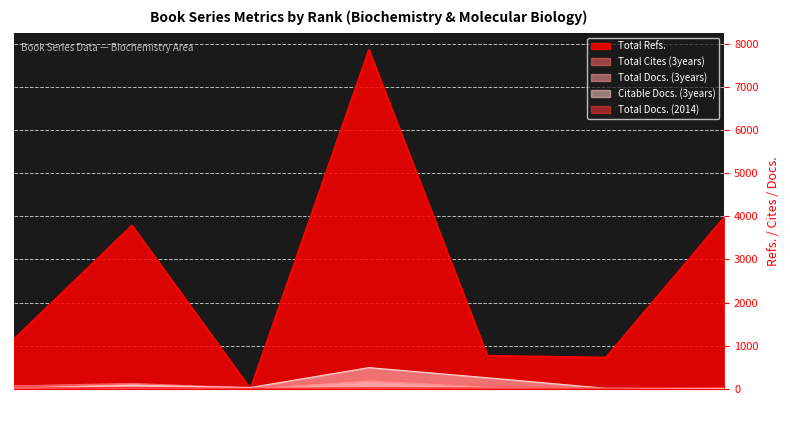

What is the difference between the highest and lowest values at 6?

724